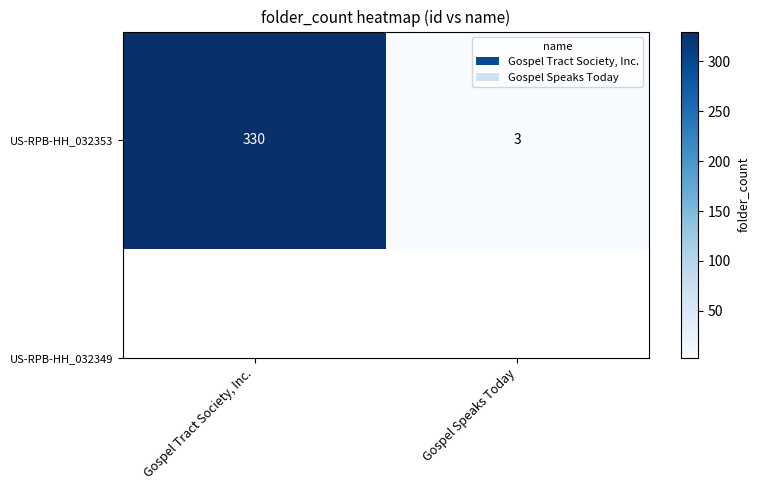

What is the change in value from Gospel Tract Society, Inc. to Gospel Speaks Today?

-327